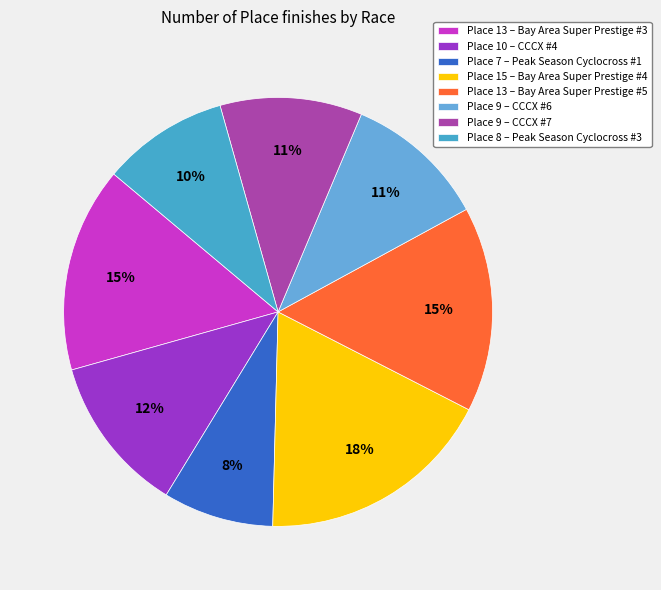

To the nearest percent, what is the average slice percentage?

12%